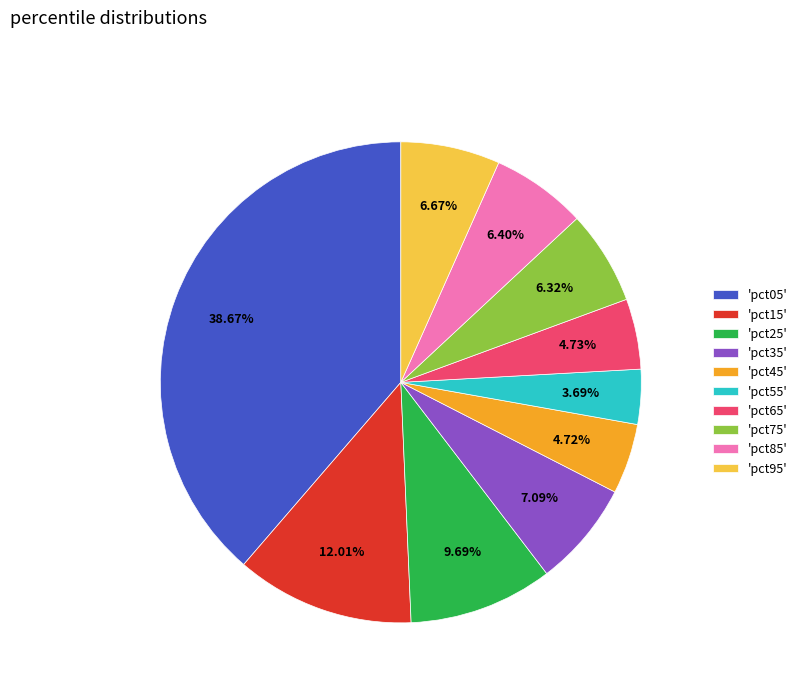

Does 'pct55' represent more than half of the total?

No